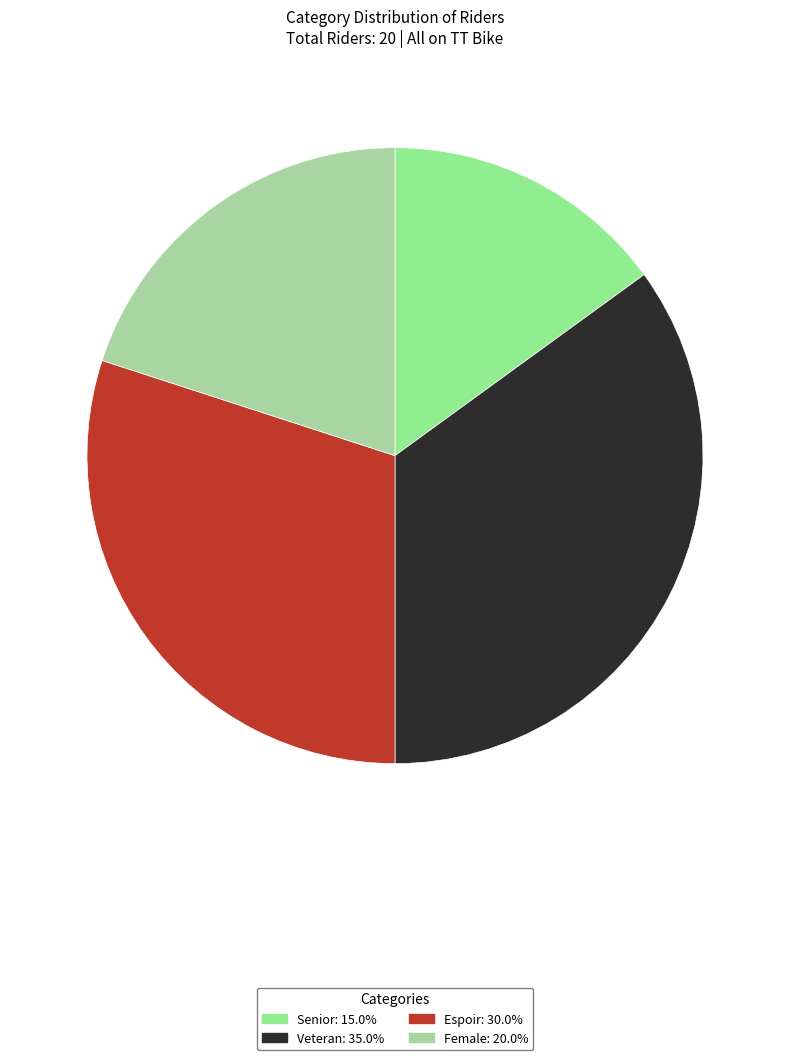

How many slices are in this pie chart?

4